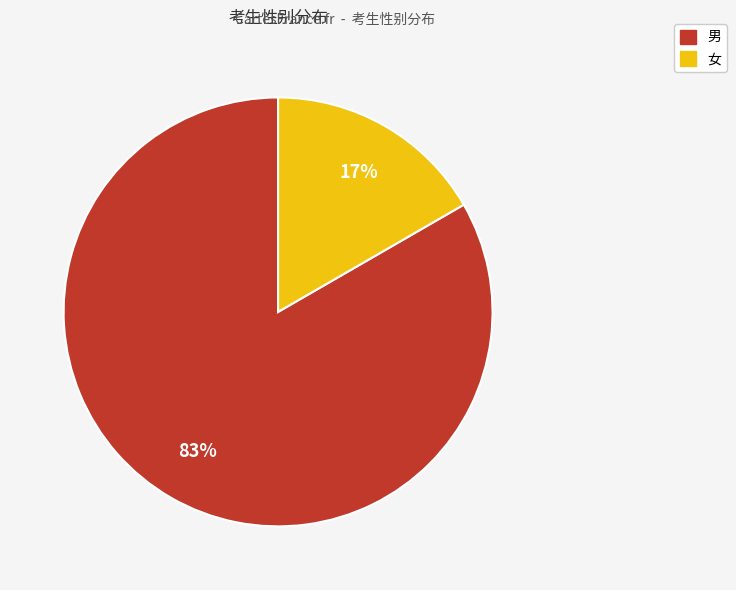

Rank the categories by value from highest to lowest.

男, 女